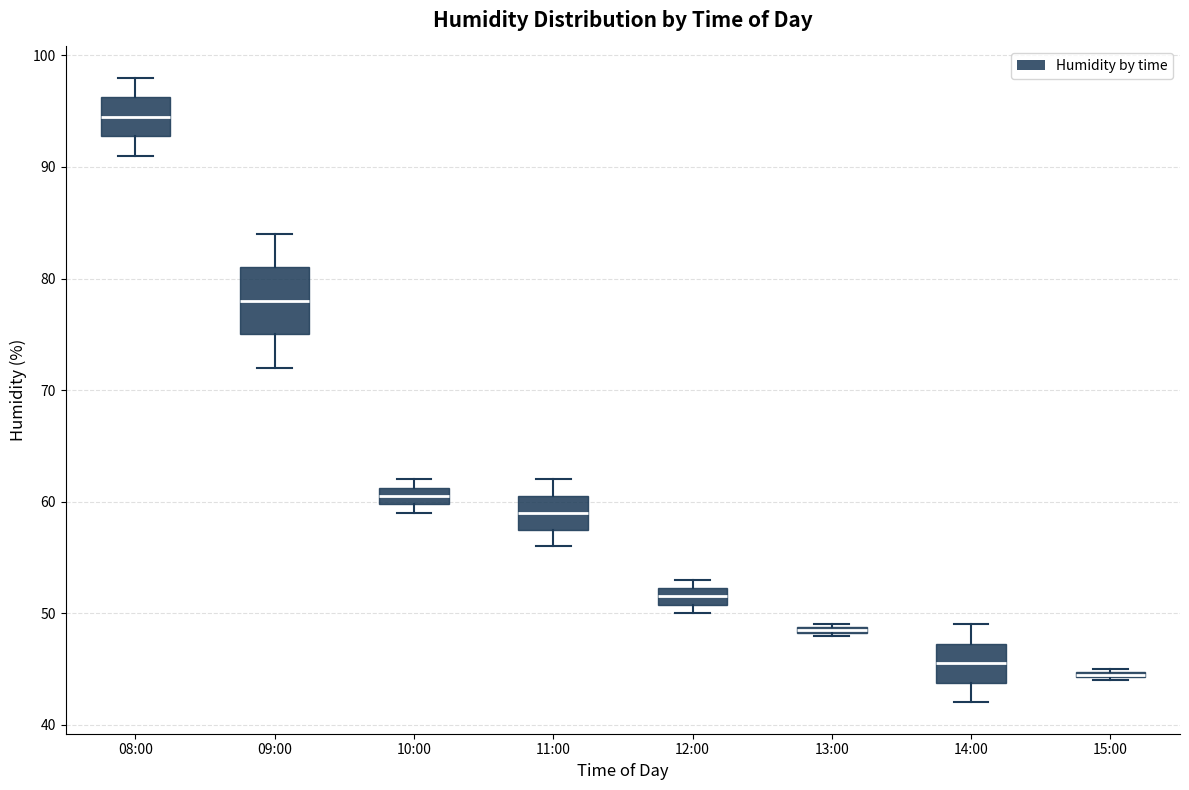

Which box is the tallest, from its lower edge to its upper edge?

09:00